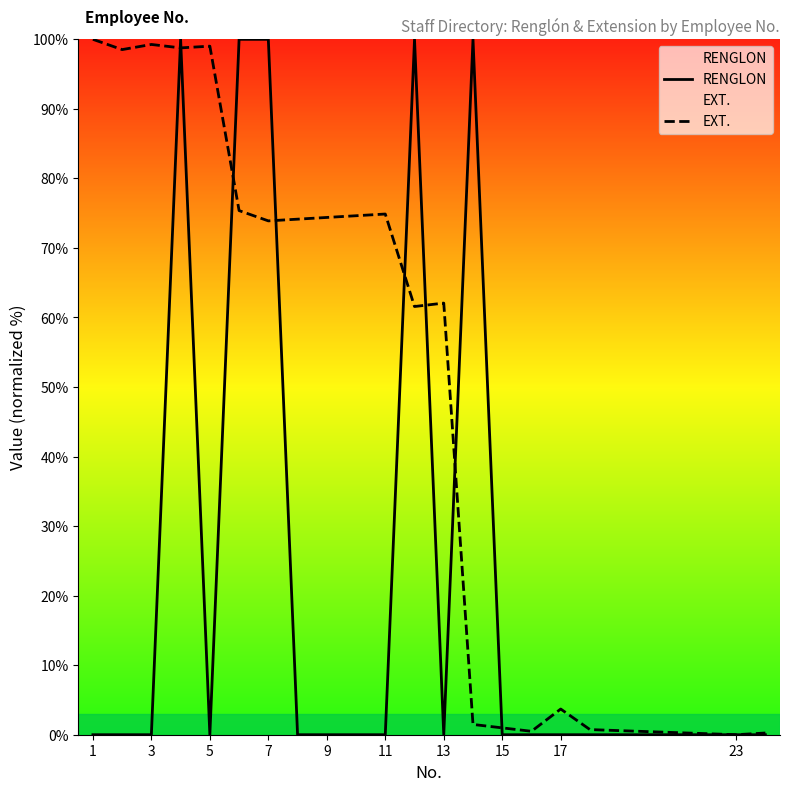

Reading right to left, what are all the values shown in this chart?

RENGLON: 0.0	0.0	0.0	0.0	0.0	0.0	100.0	0.0	100.0	0.0	0.0	0.0	0.0	100.0	100.0	0.0	100.0	0.0	0.0	0.0
EXT.: 0.2	0.0	0.7	3.7	0.5	1.0	1.5	62.1	61.6	74.9	74.6	74.4	74.1	73.9	75.4	99.0	98.8	99.3	98.5	100.0